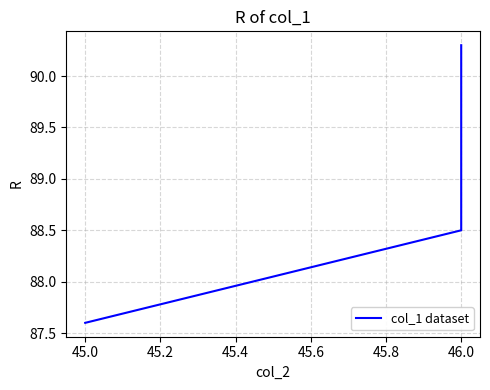

What is the maximum value shown in the chart?

90.3